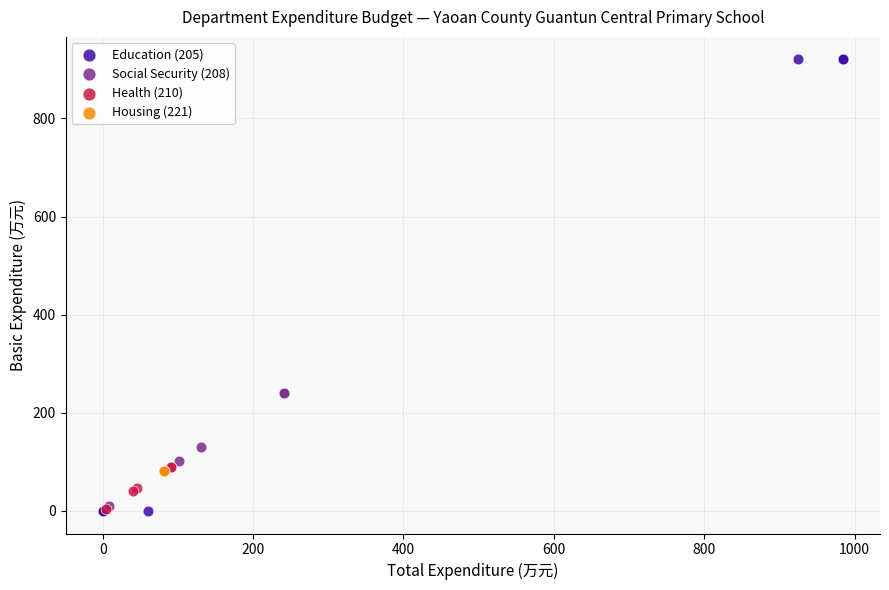

Which series contains the highest Y value?

Education (205)